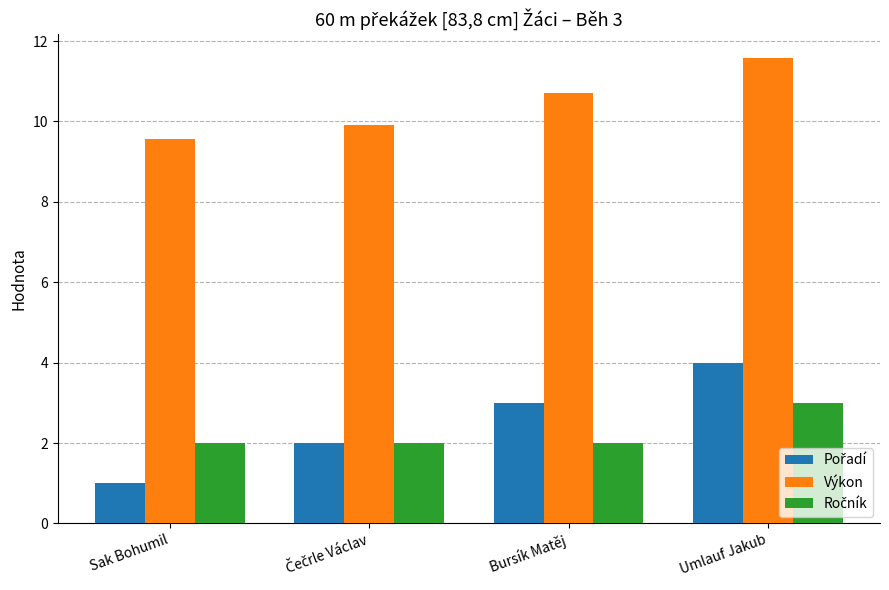

How many groups of bars are there?

4